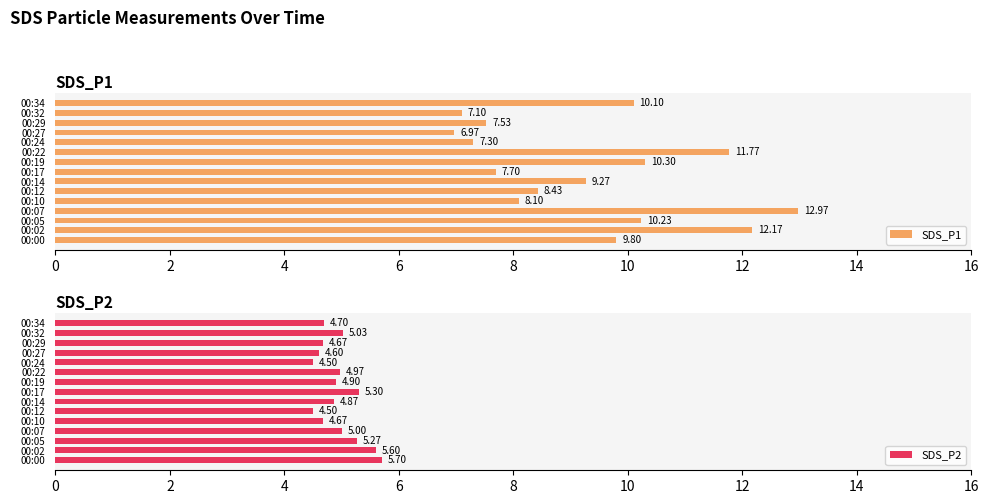

What is the average value of the SDS_P2 series?

5.0